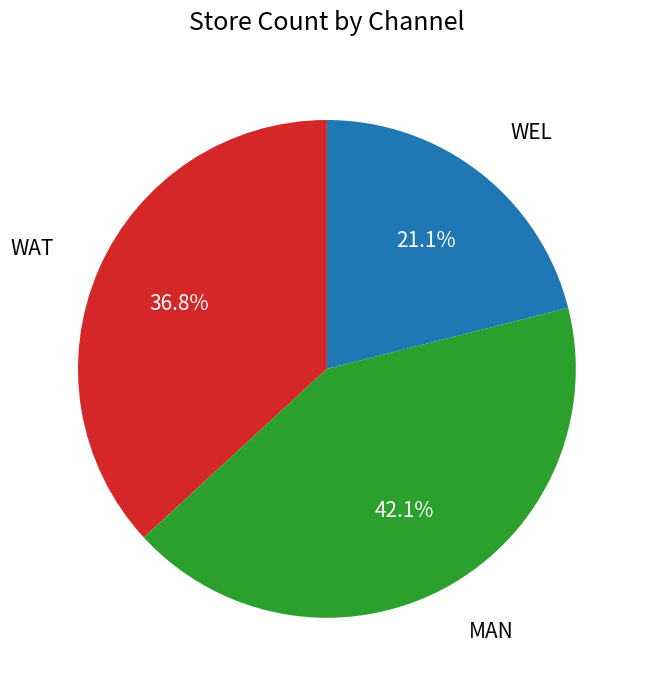

Does any single category account for the majority?

No